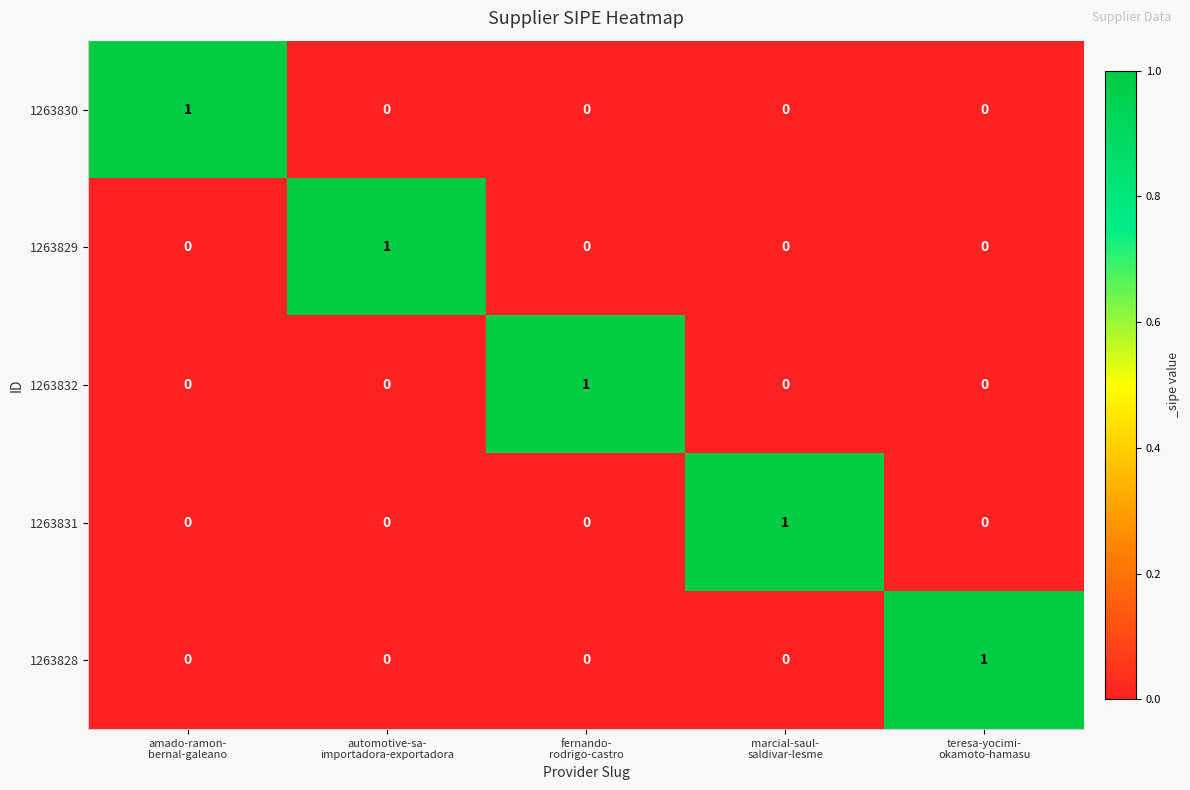

How many 1263829 values are between 0 and 1?

5